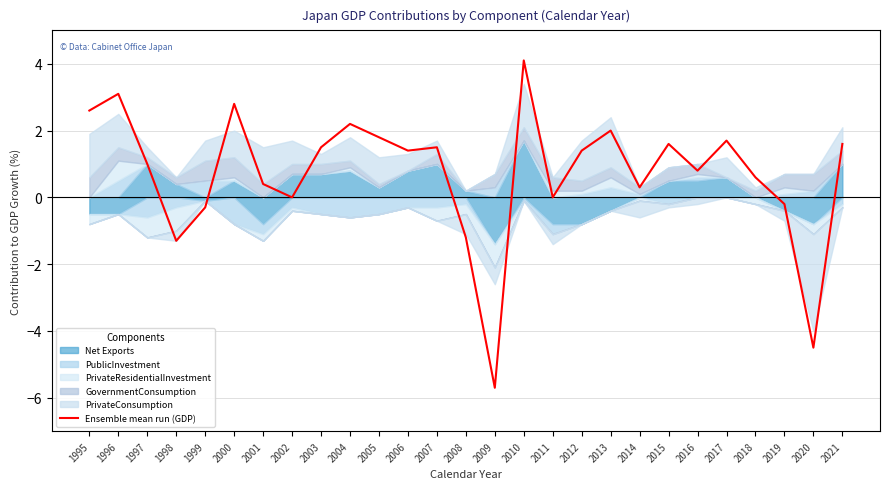

Read the value at 2015.

1.6